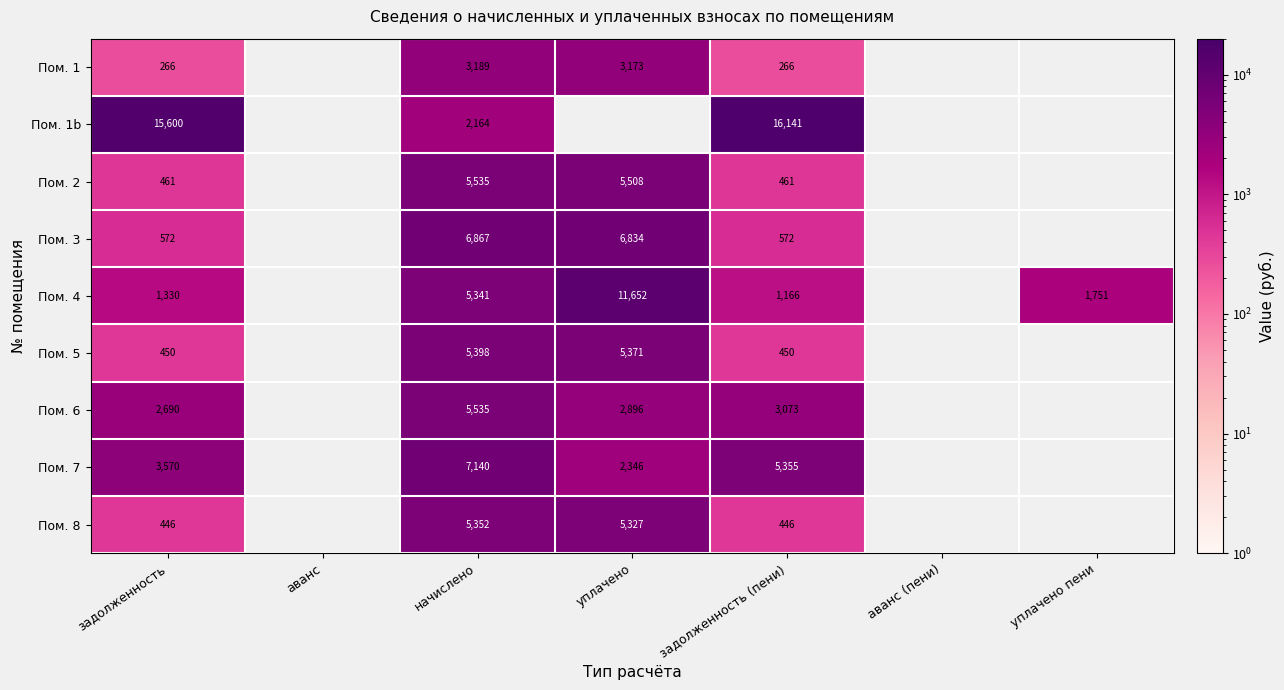

Where is Пом. 1b nearest to the value 9152?

задолженность